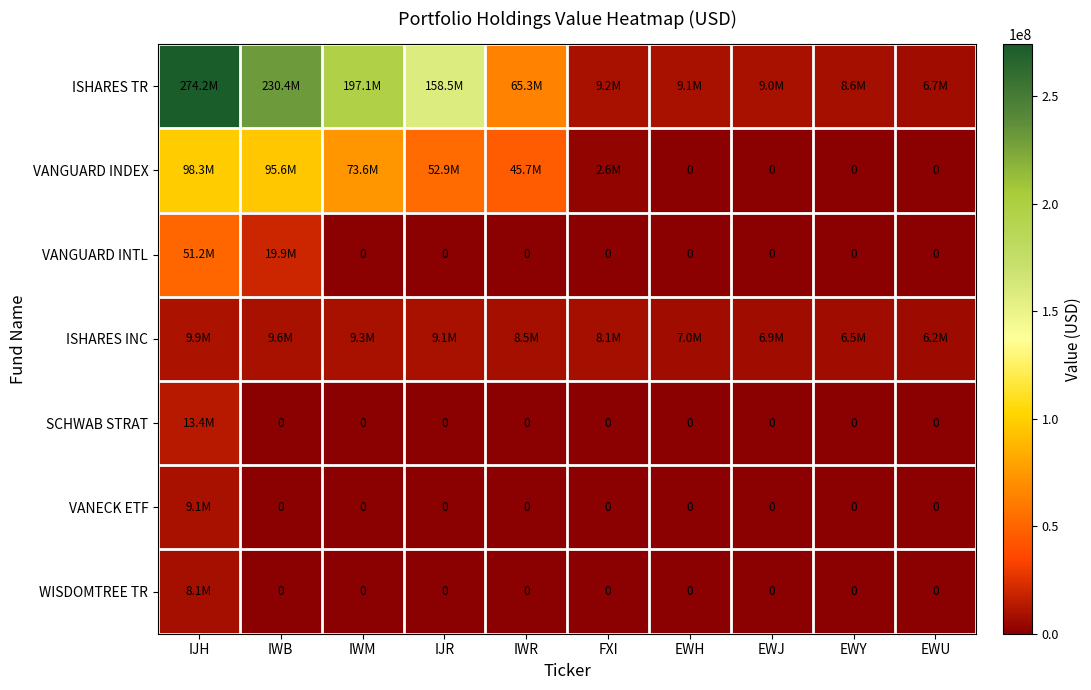

The WISDOMTREE TR series shows 0 at IWR. True or false?

True